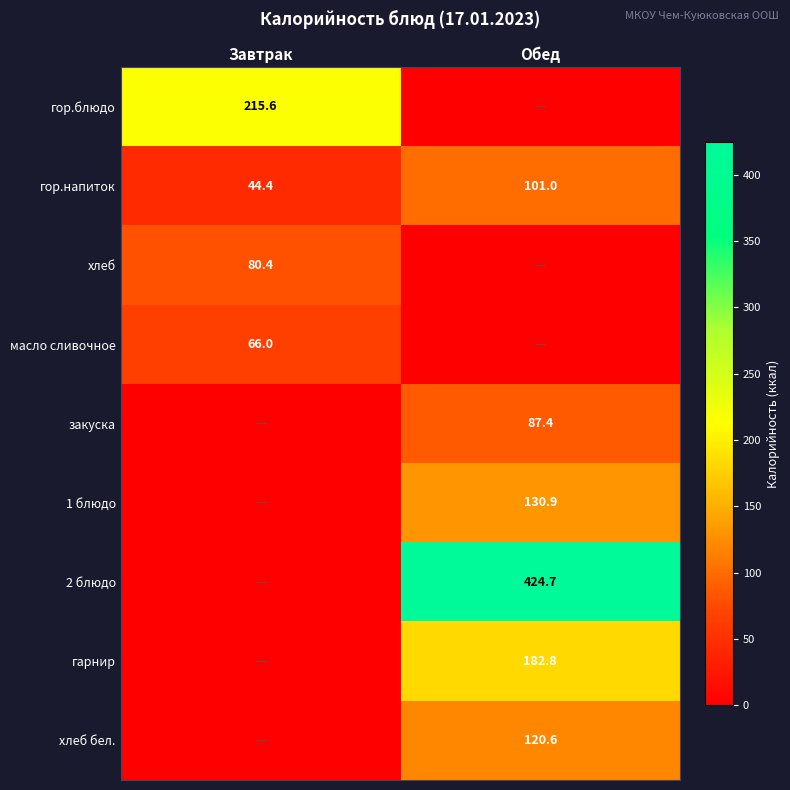

Read the гор.напиток value at Обед.

101.0